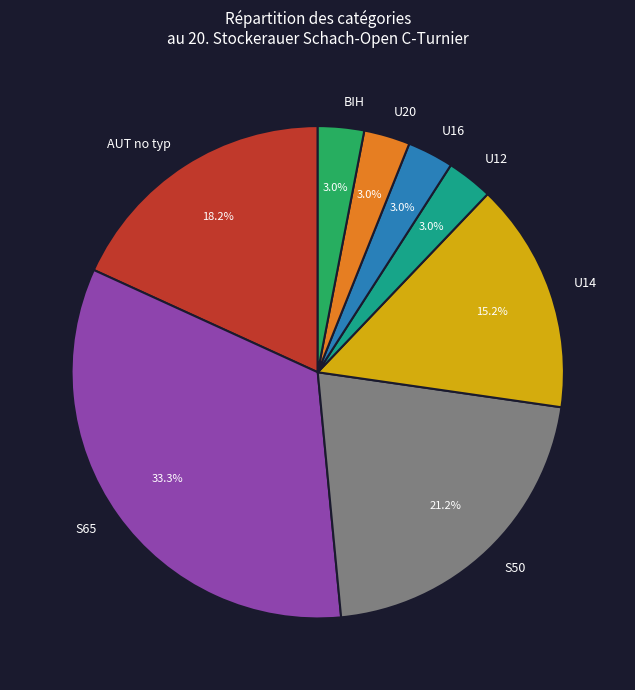

Approximately how many times larger is the value at BIH compared to U12?

1.0